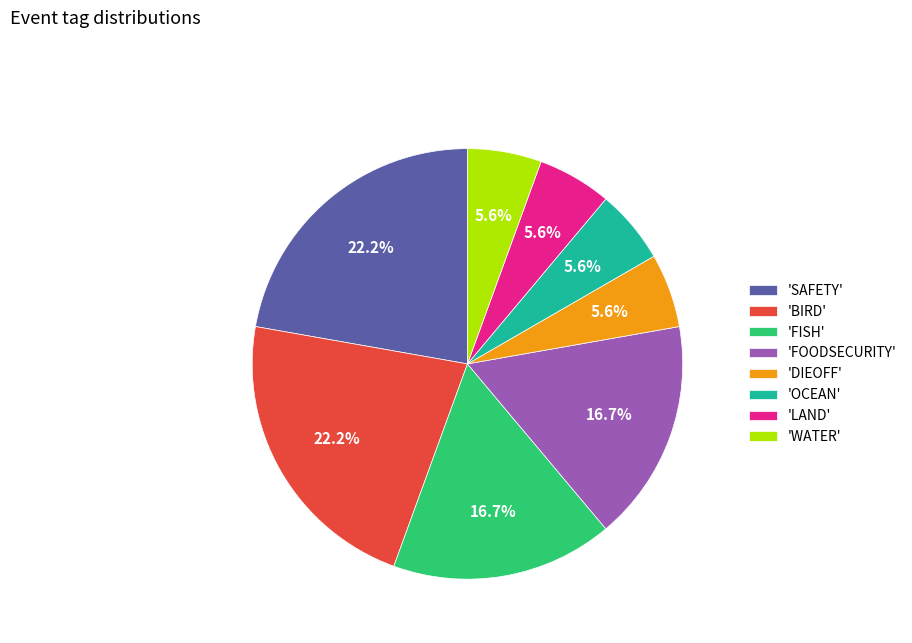

Which has a higher value, 'FISH' or 'DIEOFF'?

'FISH'